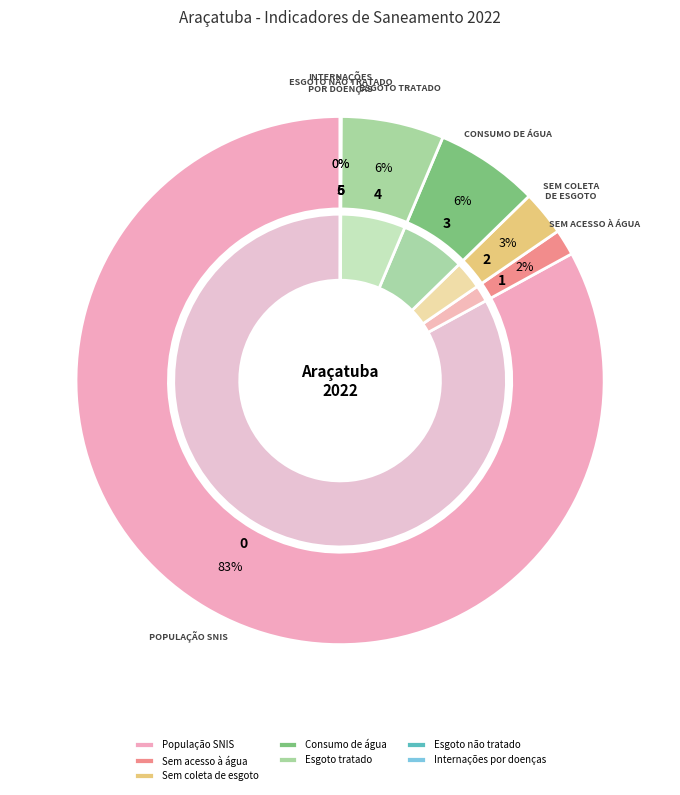

Count the number of slices in the pie.

7